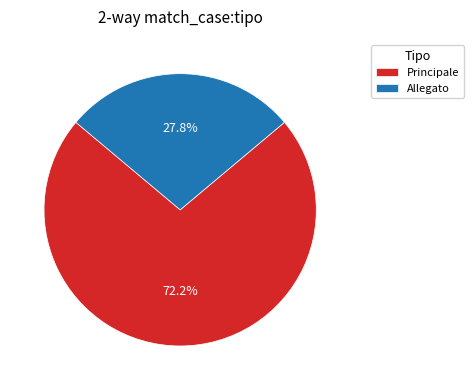

Which has a higher value, Allegato or Principale?

Principale